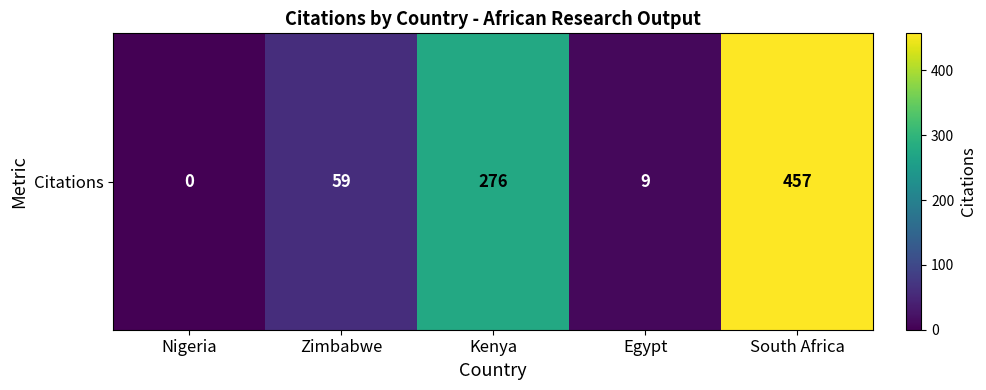

How many categories are shown in the chart?

5